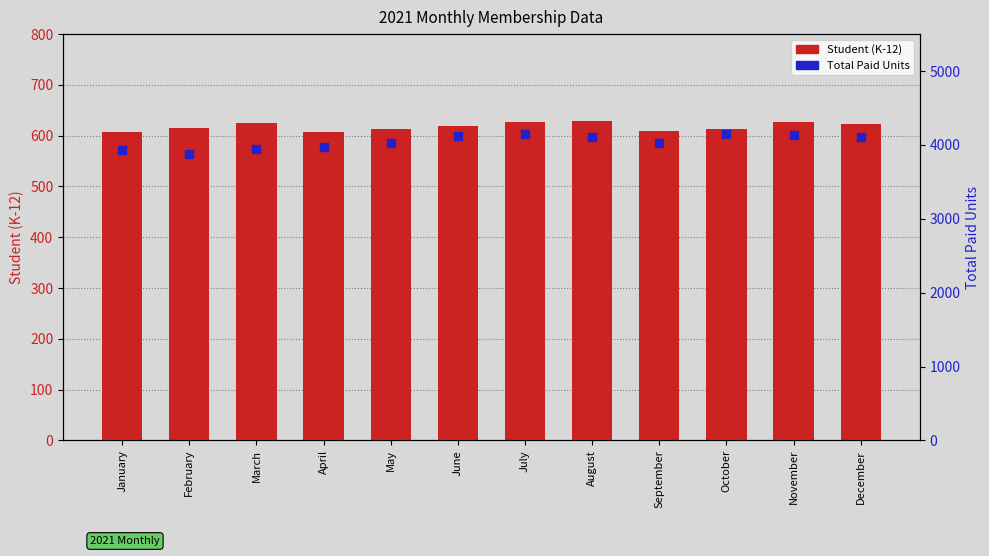

At which category is the sum across all series the highest?

July